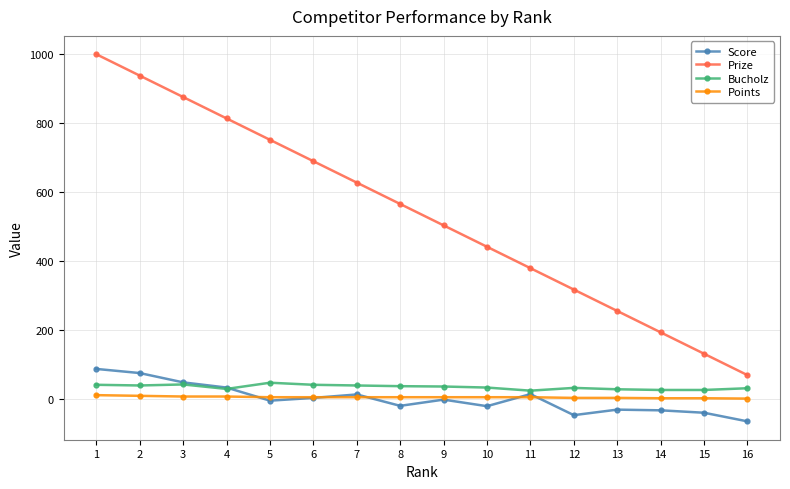

True or false: Prize has more than 1 interior local peaks.

False